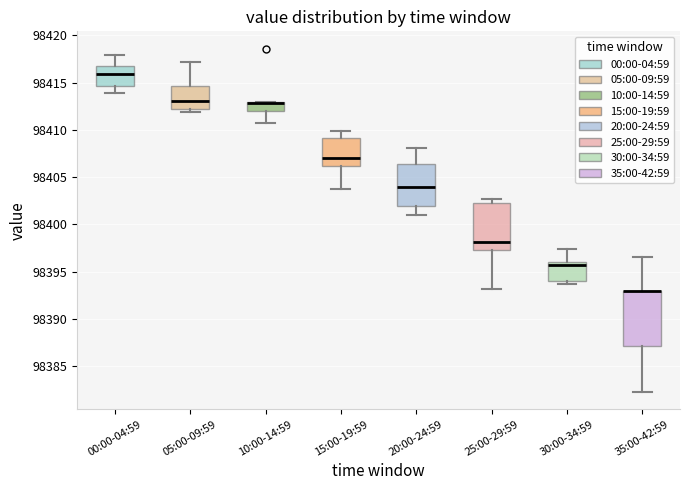

Where is the lower edge of the box for 10:00-14:59 on the y-axis? The values are not printed on the chart, so give them approximately, as read against the axis.

98412.0